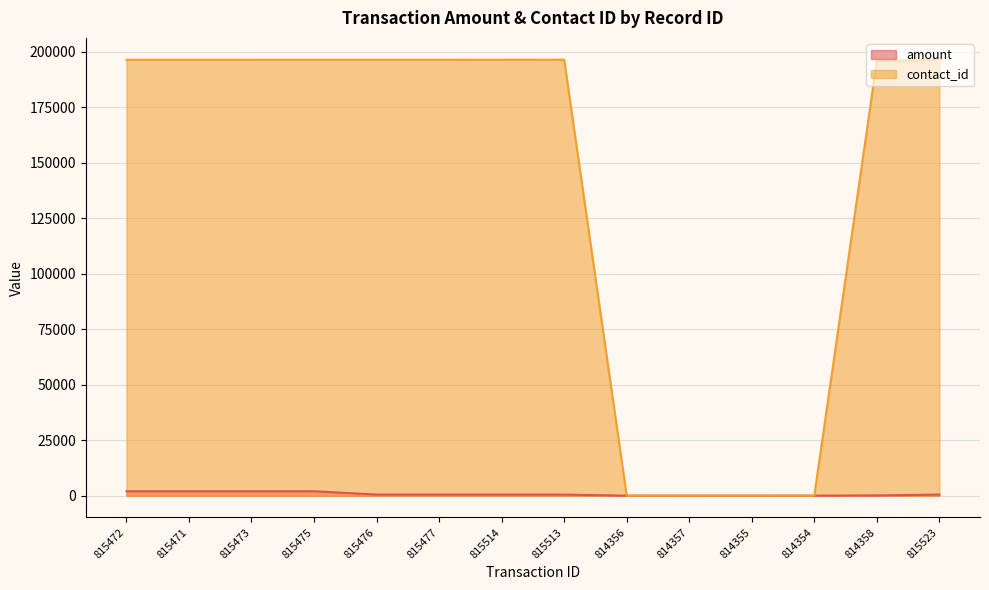

What value does the amount series have at 815471, to the nearest 10?

2000